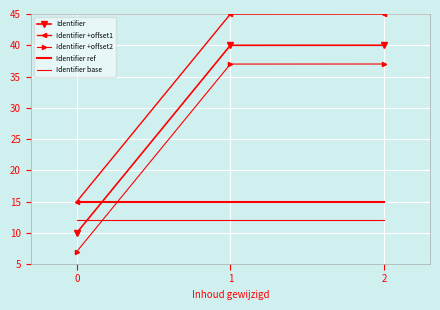

What is the value of the Identifier +offset2 point at the 2nd from the left?

37.0